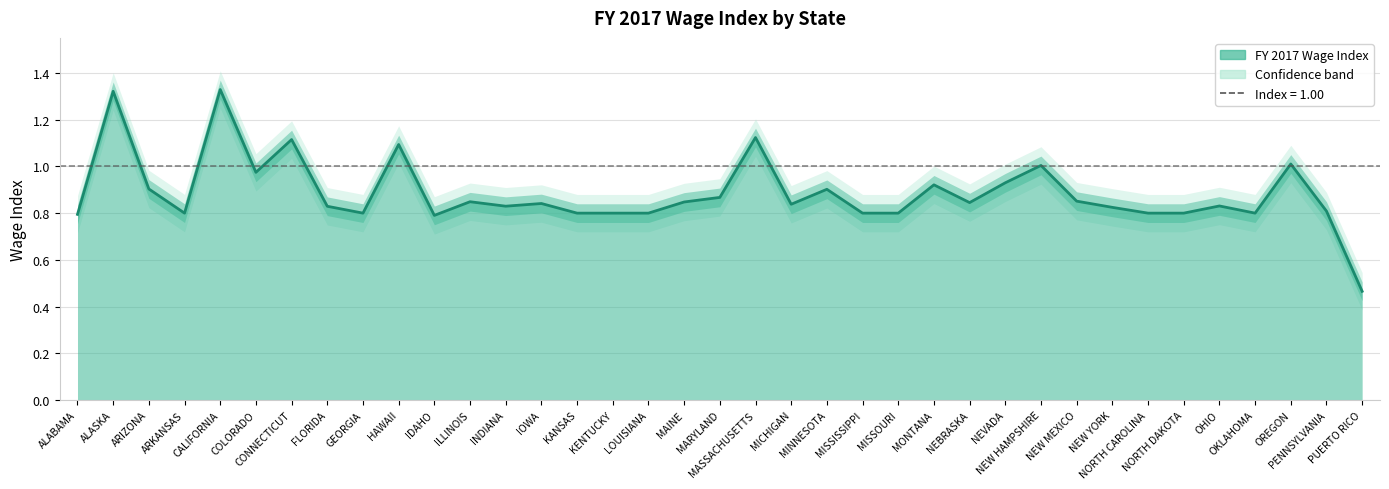

What is the sum of the values at CALIFORNIA and MINNESOTA?

2.2